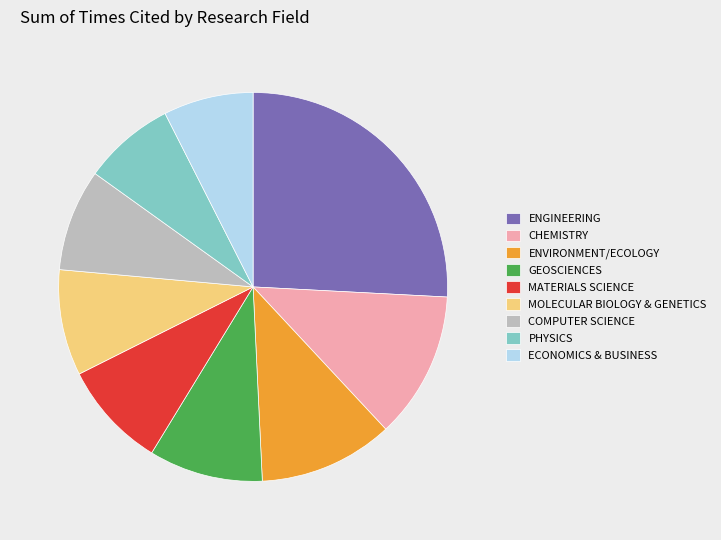

Count the number of slices in the pie.

9